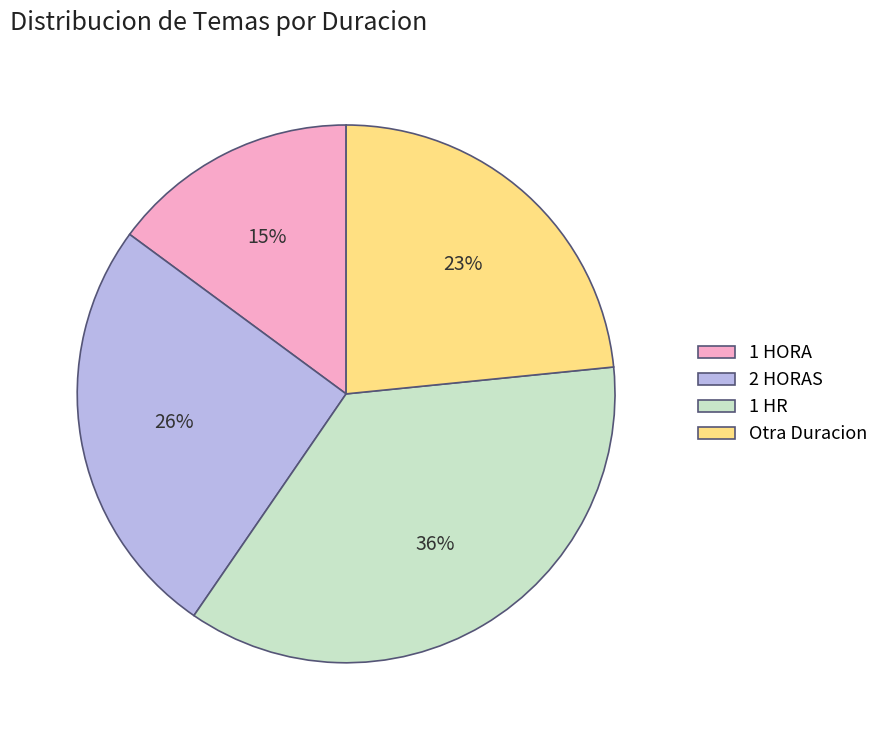

What percentage is the 2 HORAS slice, to the nearest percent?

26%